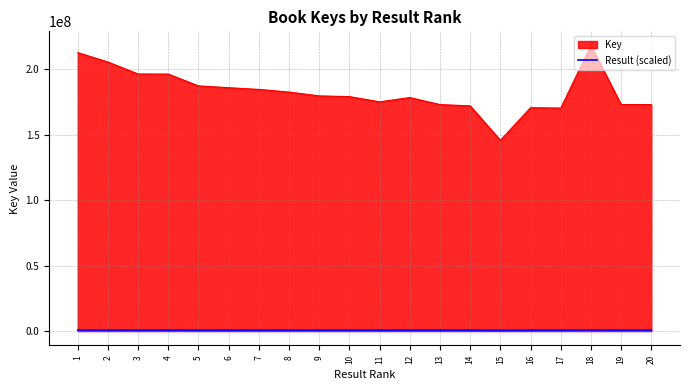

Rank the series by their maximum value, from highest to lowest.

Key, Result (scaled)